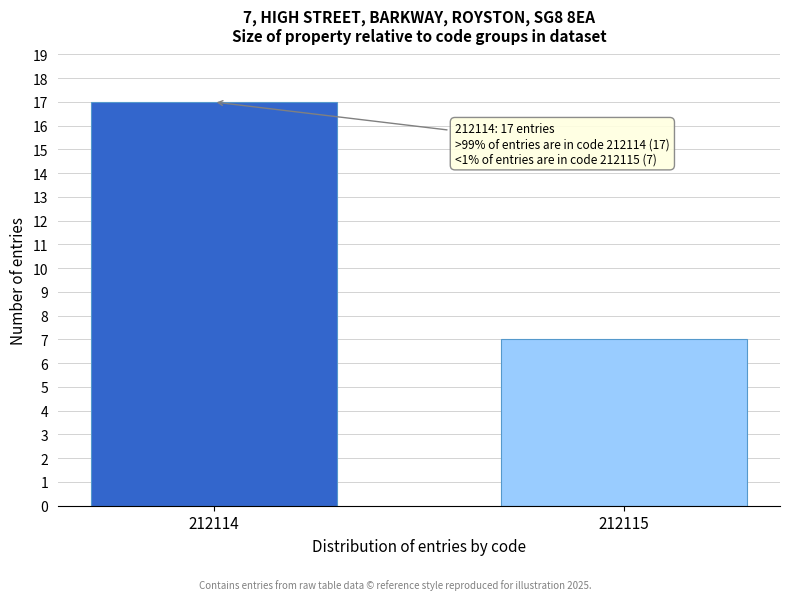

Reading left to right, what are all the values shown in this chart?

212114=17	212115=7